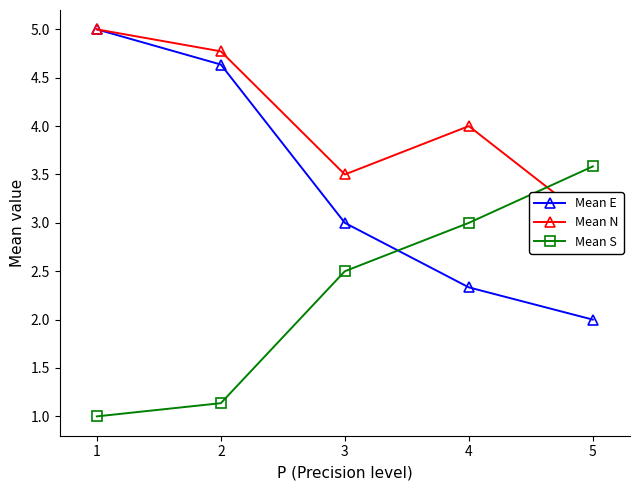

After their last crossing, which series has the higher values: Mean N or Mean S?

Mean S